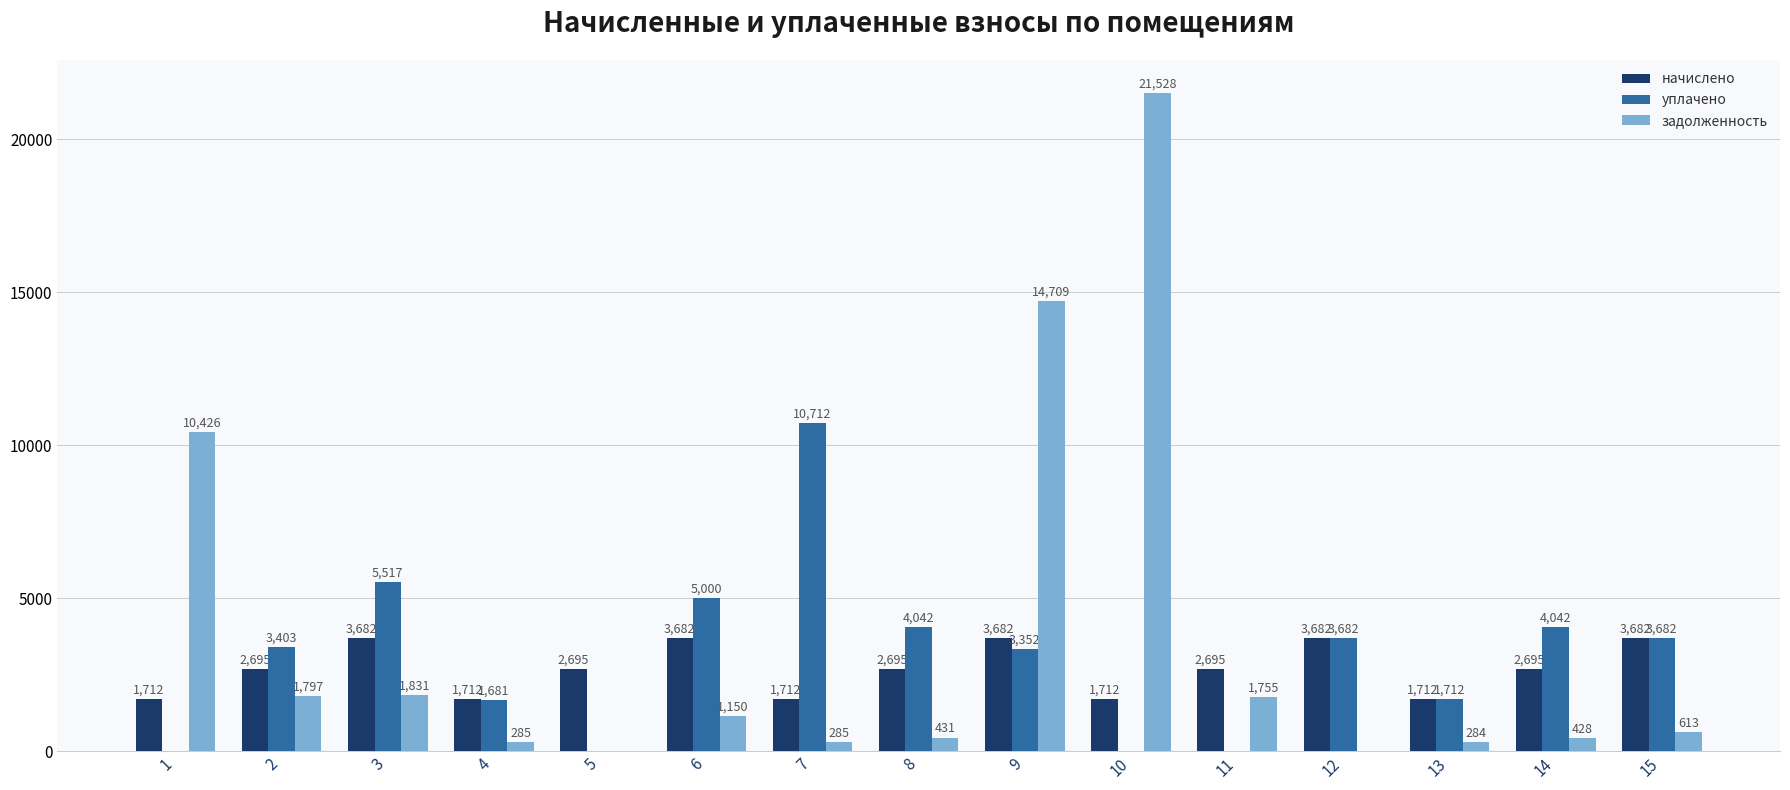

What is the sum of all уплачено values?

46825.0